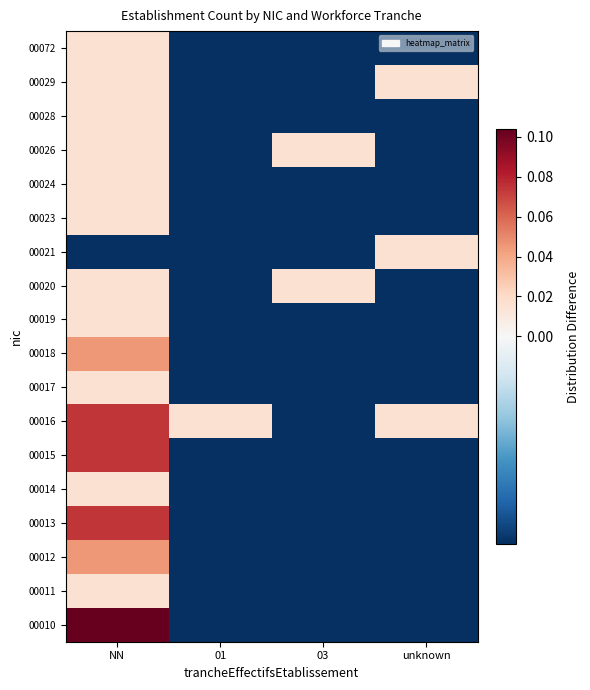

At which category does the chart reach its minimum across all series?

01